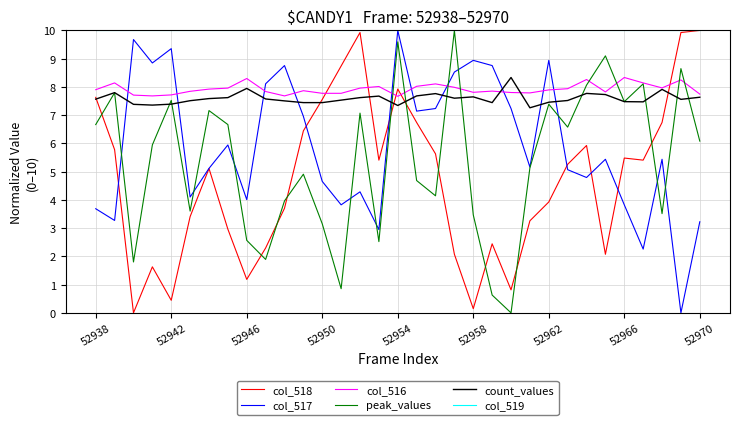

What is the maximum value for col_519?

10.0